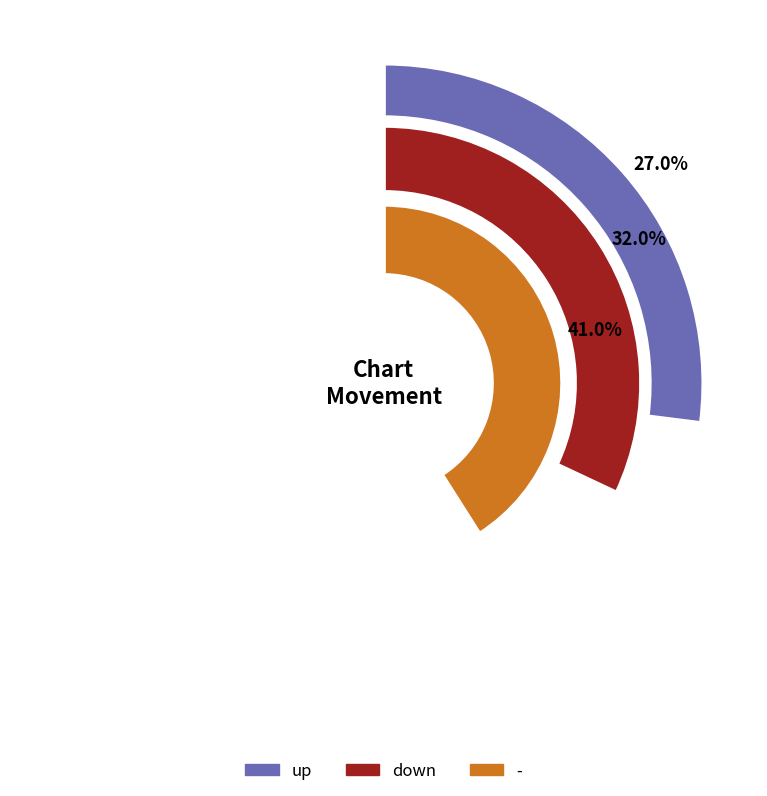

True or false: - accounts for 41% of the total.

True